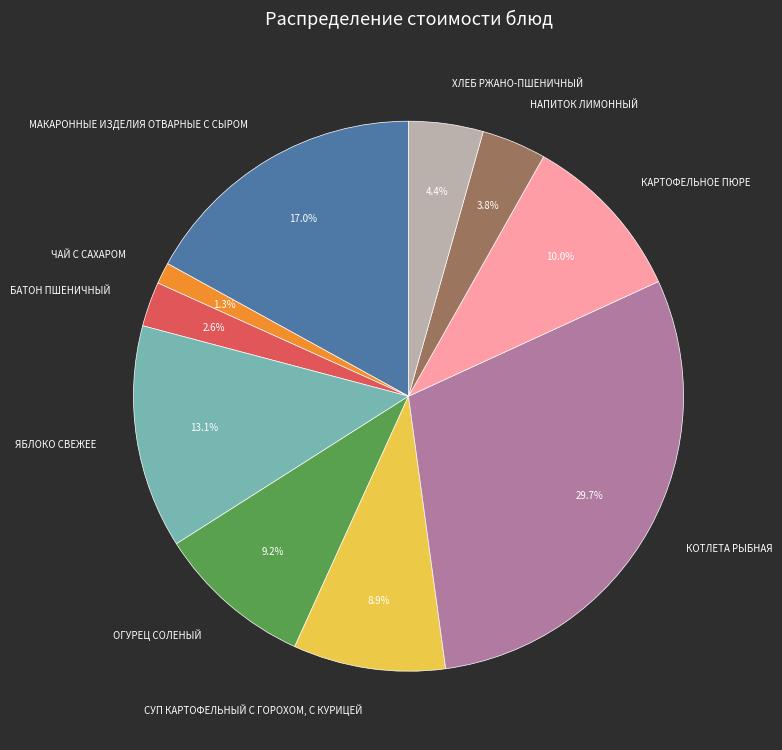

Between НАПИТОК ЛИМОННЫЙ and ОГУРЕЦ СОЛЕНЫЙ, which is larger?

ОГУРЕЦ СОЛЕНЫЙ